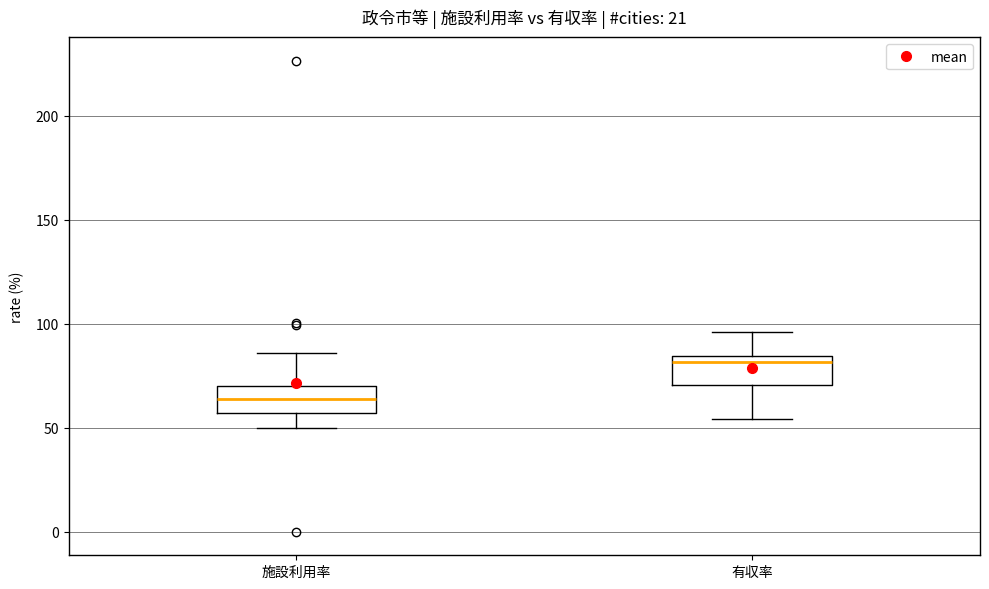

Which box's median line is the highest?

有収率